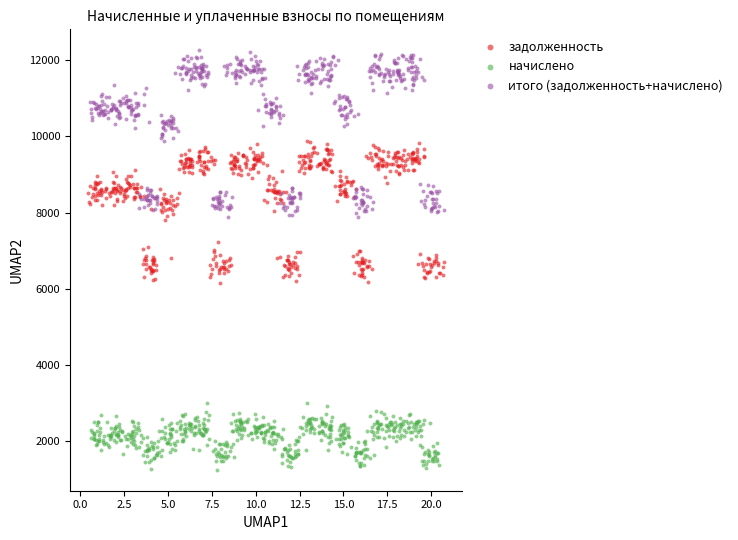

Which series contains the highest Y value?

итого (задолженность+начислено)